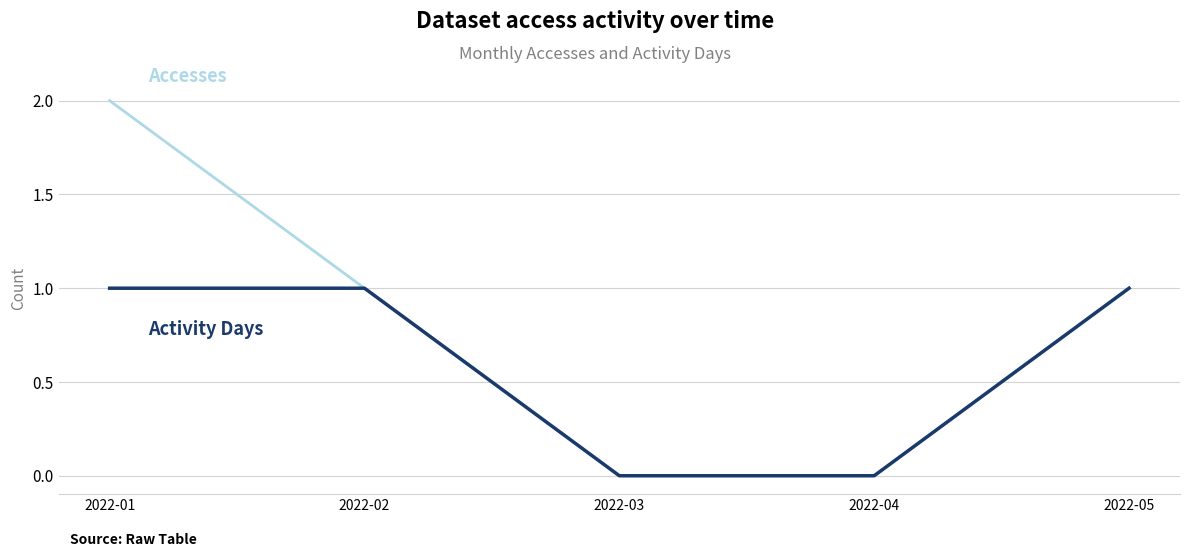

Which label corresponds to the largest value in the chart?

2022-01